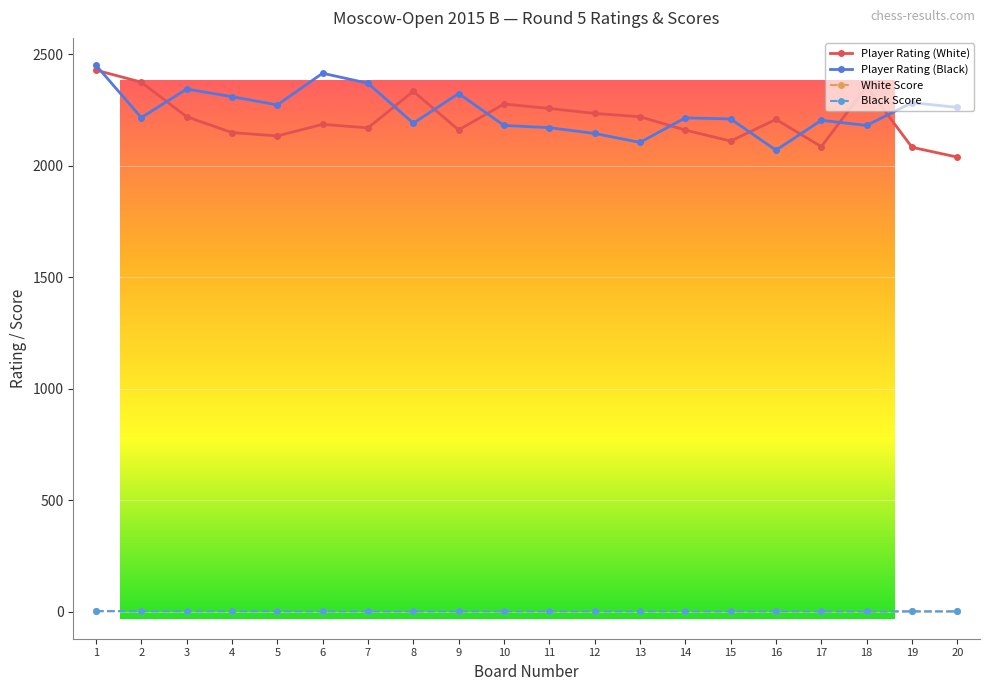

How many data points in Player Rating (Black) are less than 2216?

10